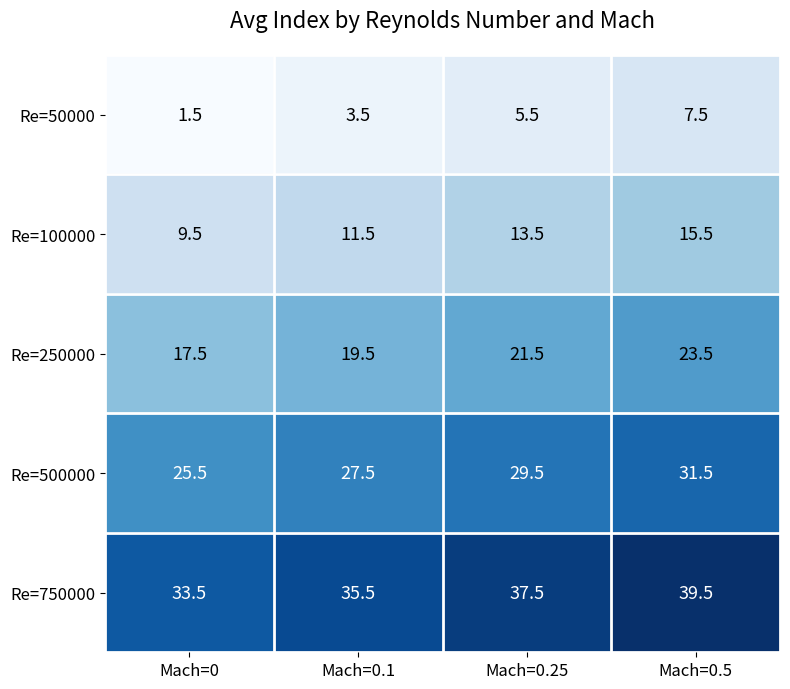

The Re=50000 series shows 11.7 at Mach=0.5. True or false?

False